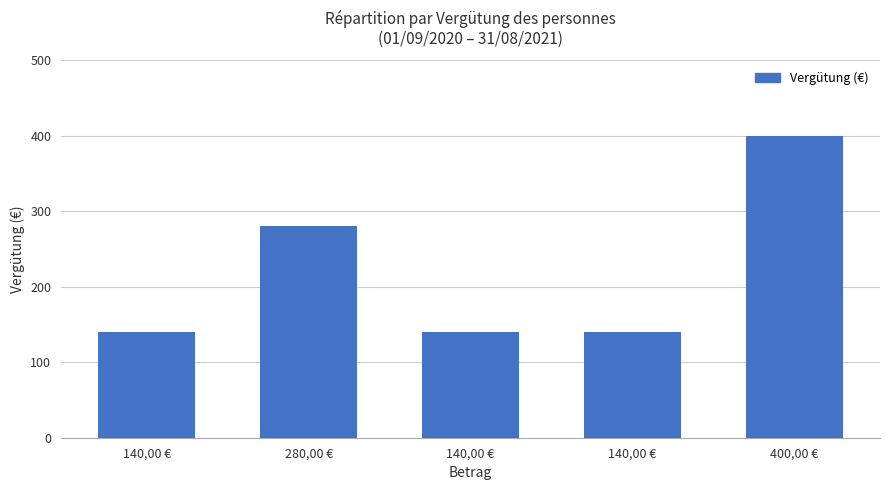

Are the bars horizontal?

No